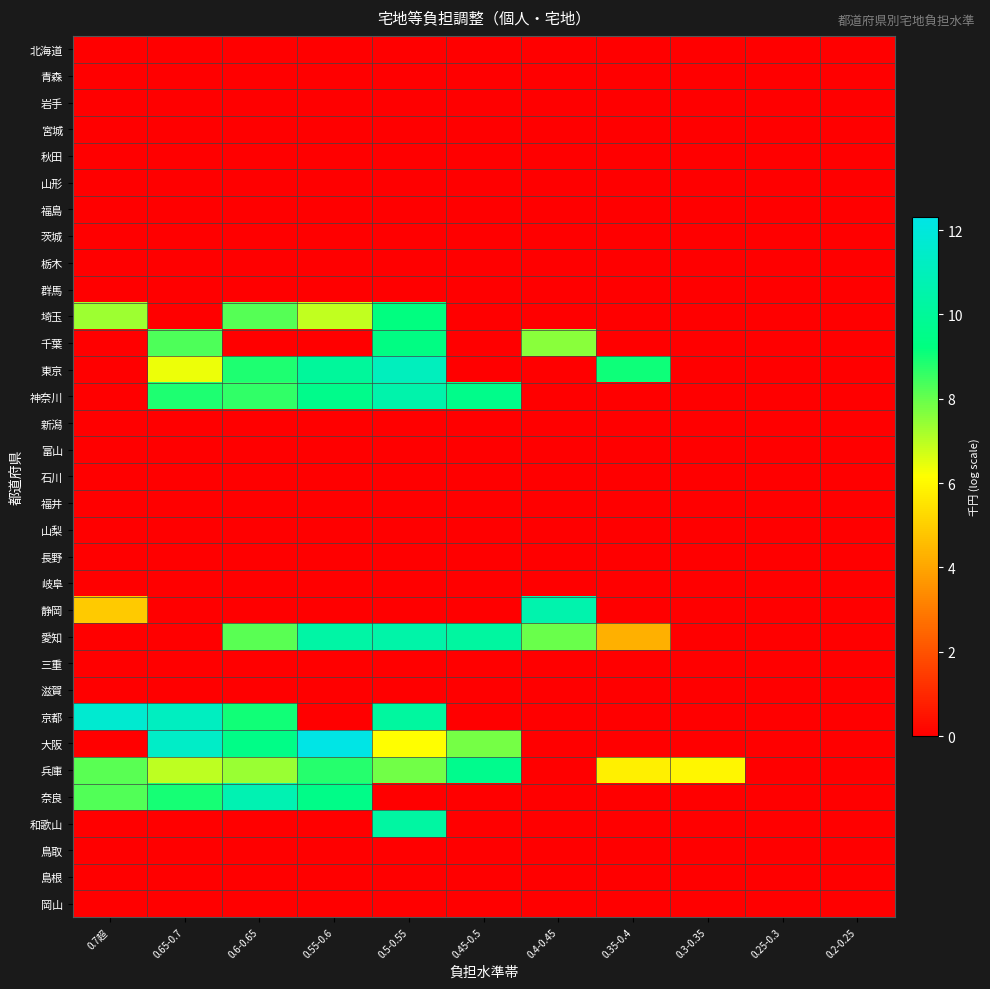

At 0.7超, list the series in order from smallest to largest.

北海道, 青森, 岩手, 宮城, 秋田, 山形, 福島, 茨城, 栃木, 群馬, 千葉, 東京, 神奈川, 新潟, 富山, 石川, 福井, 山梨, 長野, 岐阜, 愛知, 三重, 滋賀, 大阪, 和歌山, 鳥取, 島根, 岡山, 静岡, 埼玉, 兵庫, 奈良, 京都